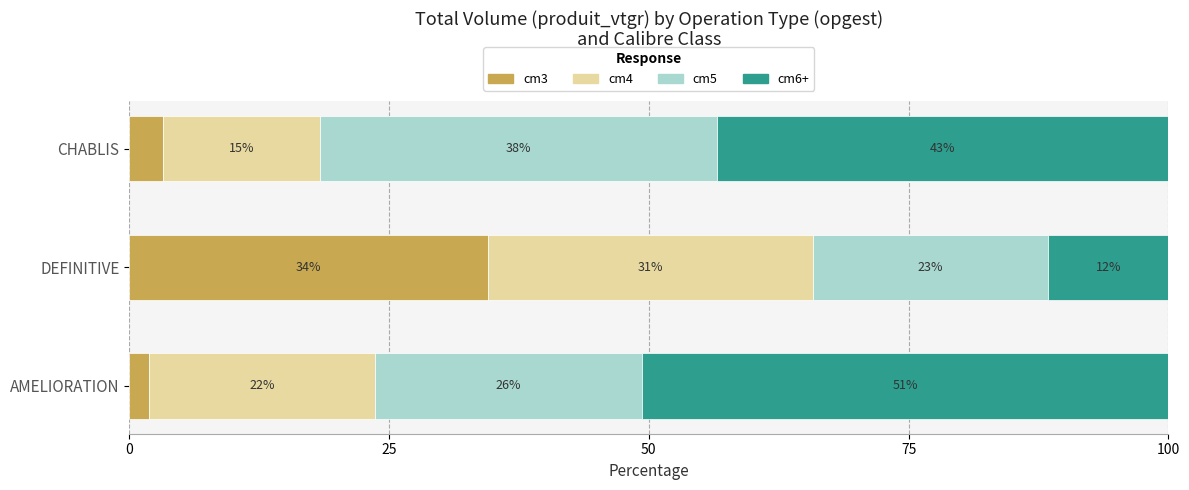

What is the sum of all cm3 values?

39.6